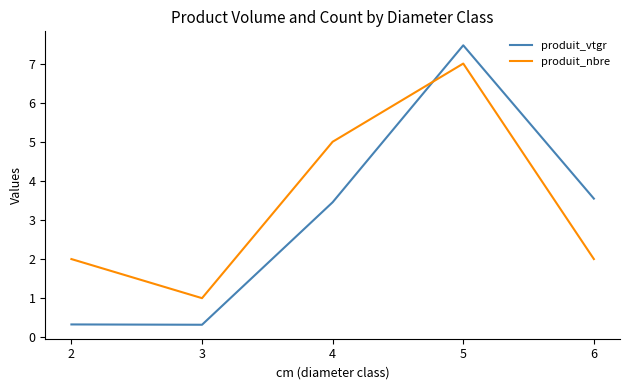

What are all the series names shown in the legend?

produit_vtgr, produit_nbre